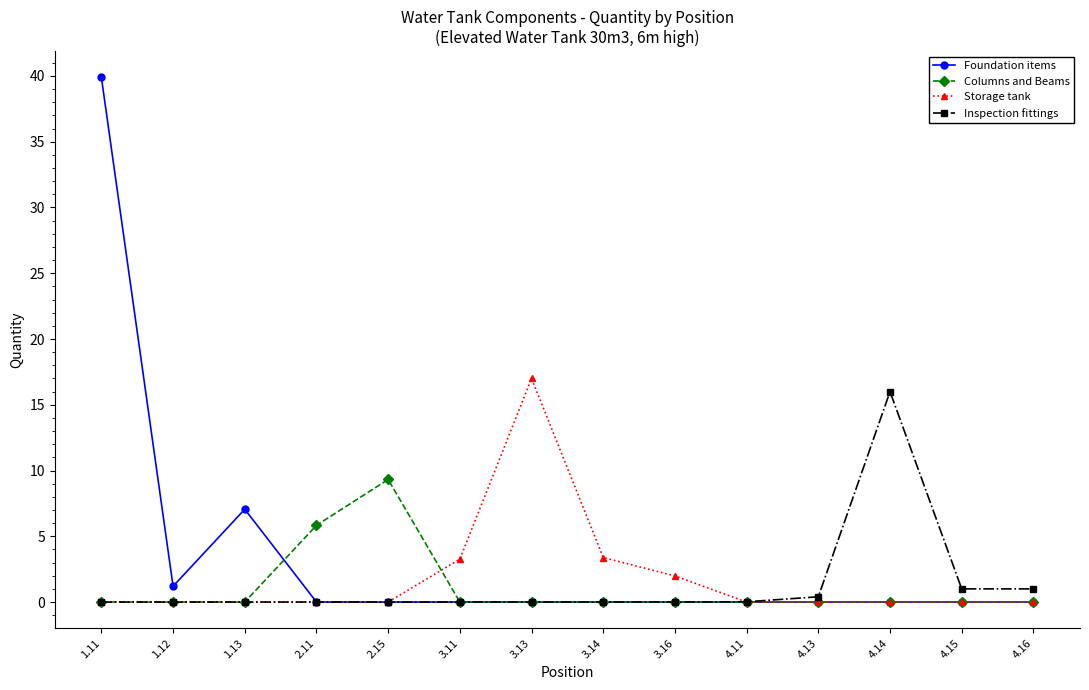

What is the average value of the Columns and Beams series?

1.1